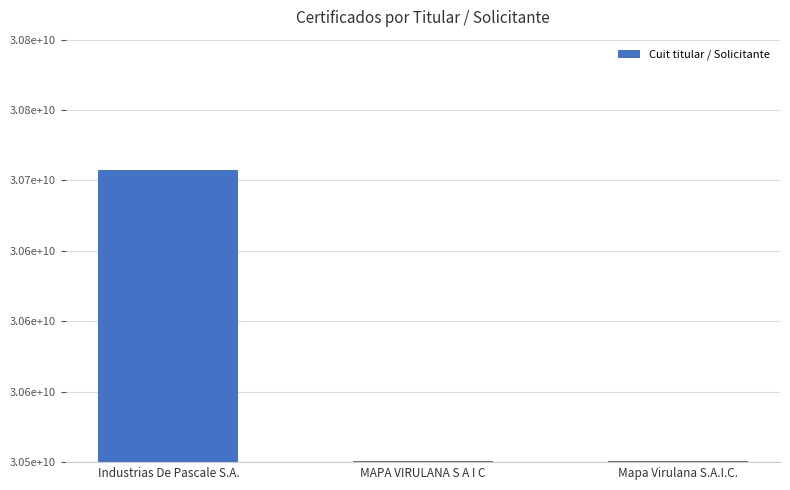

What is the sum of all values?

91709407162